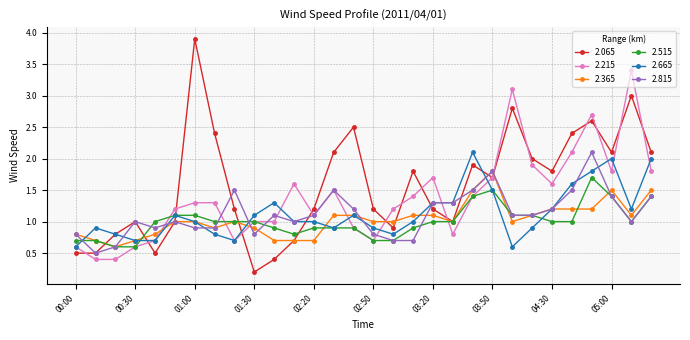

How many categories are shown in the chart?

30